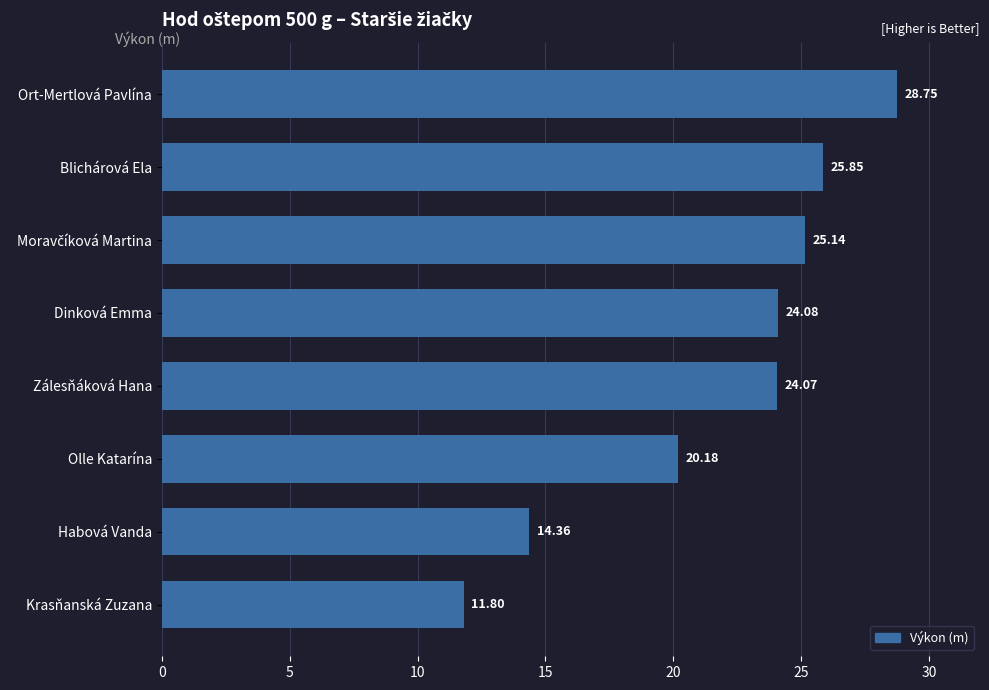

What is the average value?

21.8